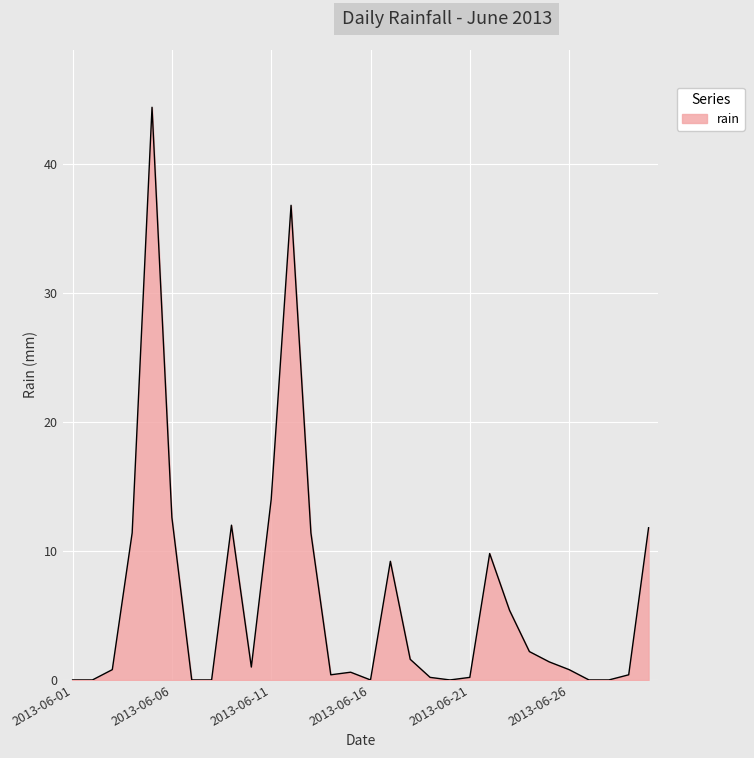

What is the difference between the maximum and minimum values?

44.4